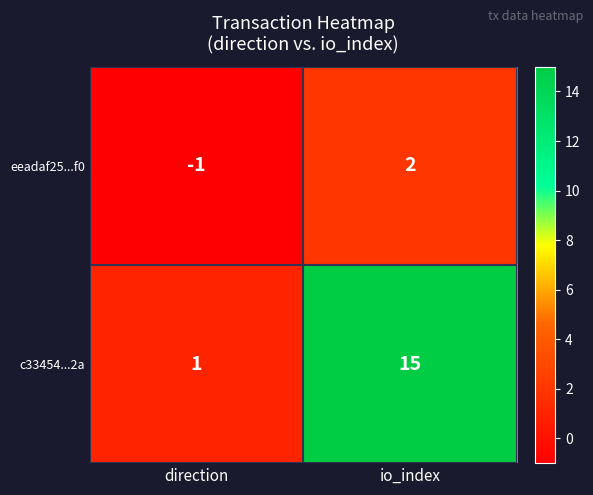

Between direction and io_index, which series saw the biggest shift?

c33454...2a